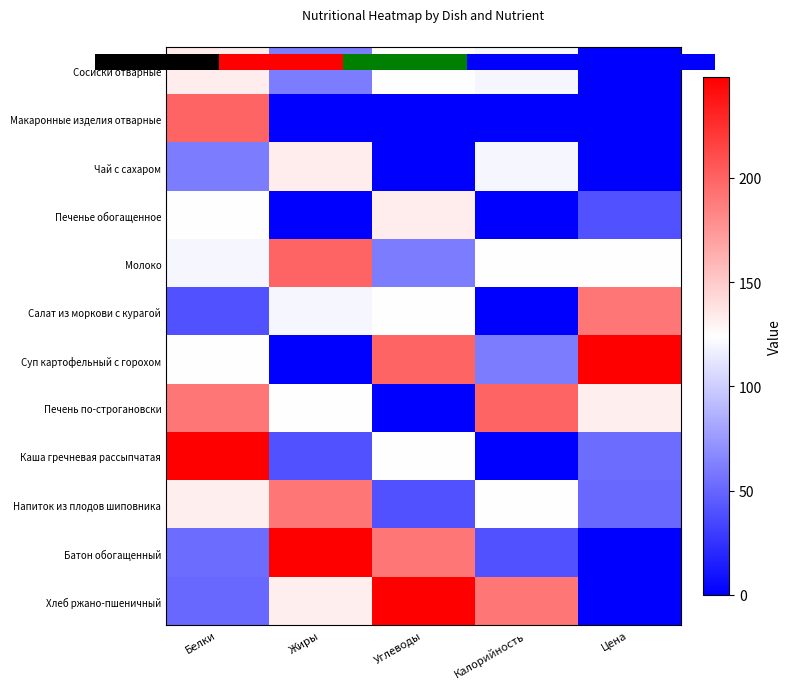

The value of Напиток из плодов шиповника at Жиры is 315.1. True or false?

False